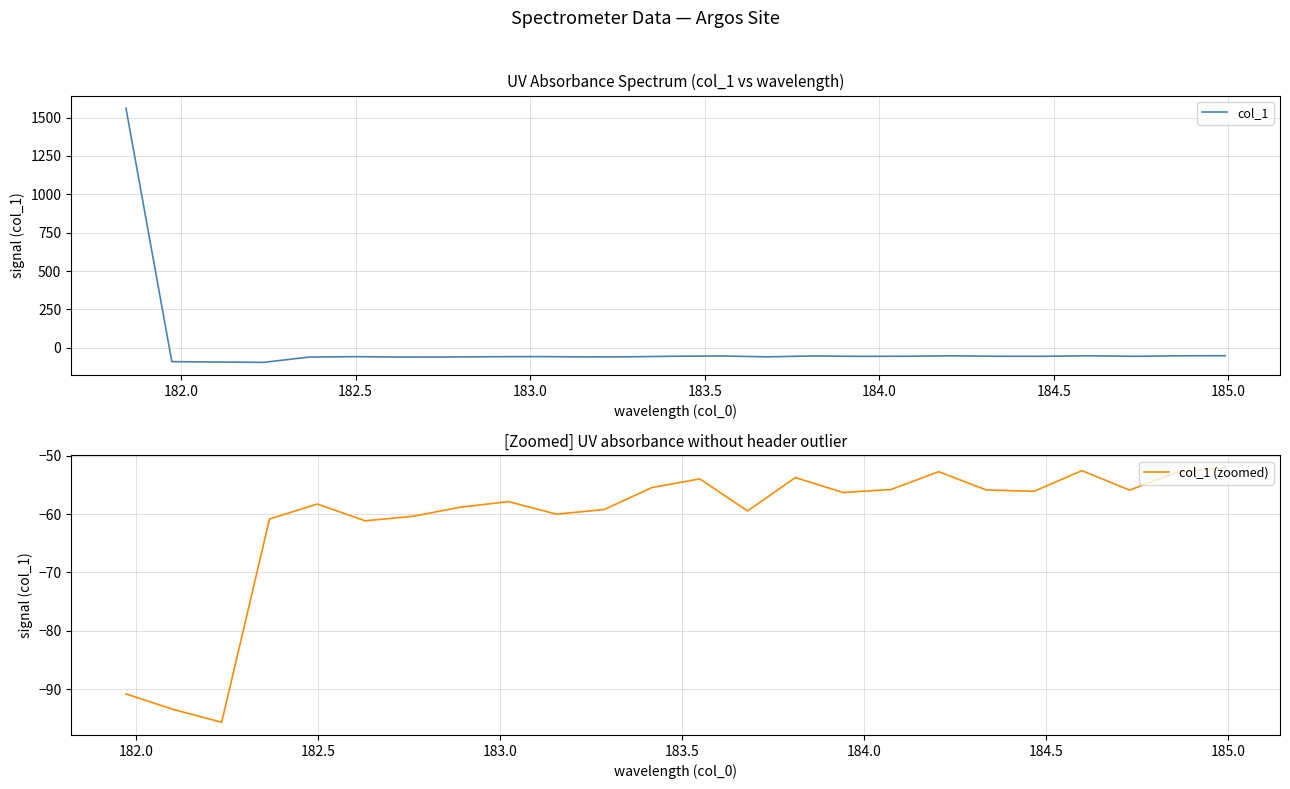

Reading right to left, extract all data points from this chart.

-52.2	-52.8	-55.9	-52.6	-56.1	-55.9	-52.8	-55.8	-56.3	-53.8	-59.5	-54.0	-55.5	-59.2	-60.0	-57.9	-58.8	-60.4	-61.2	-58.3	-60.8	-95.6	-93.5	-90.8	1561.3